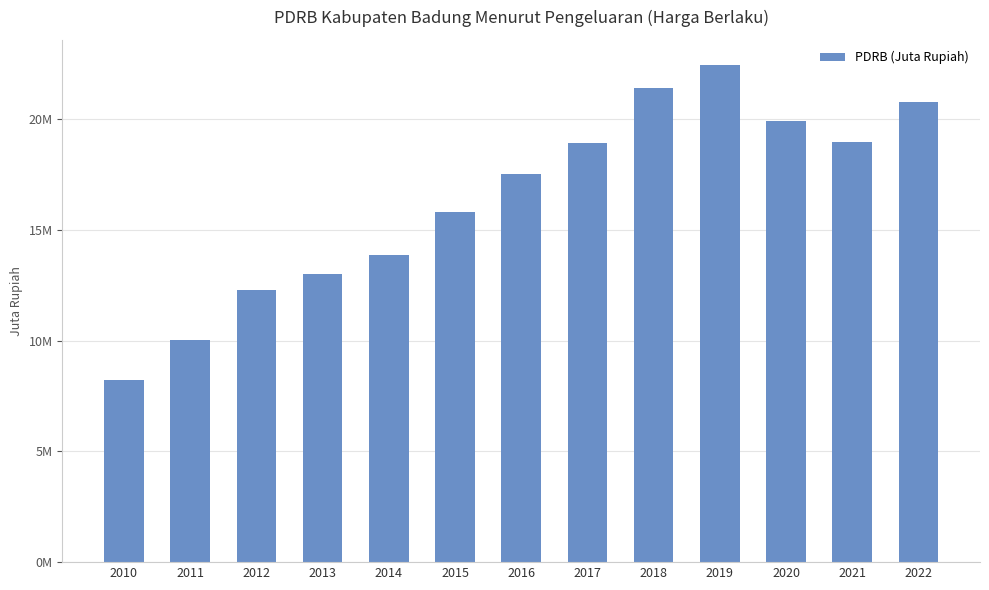

Does the chart contain stacked bars?

No